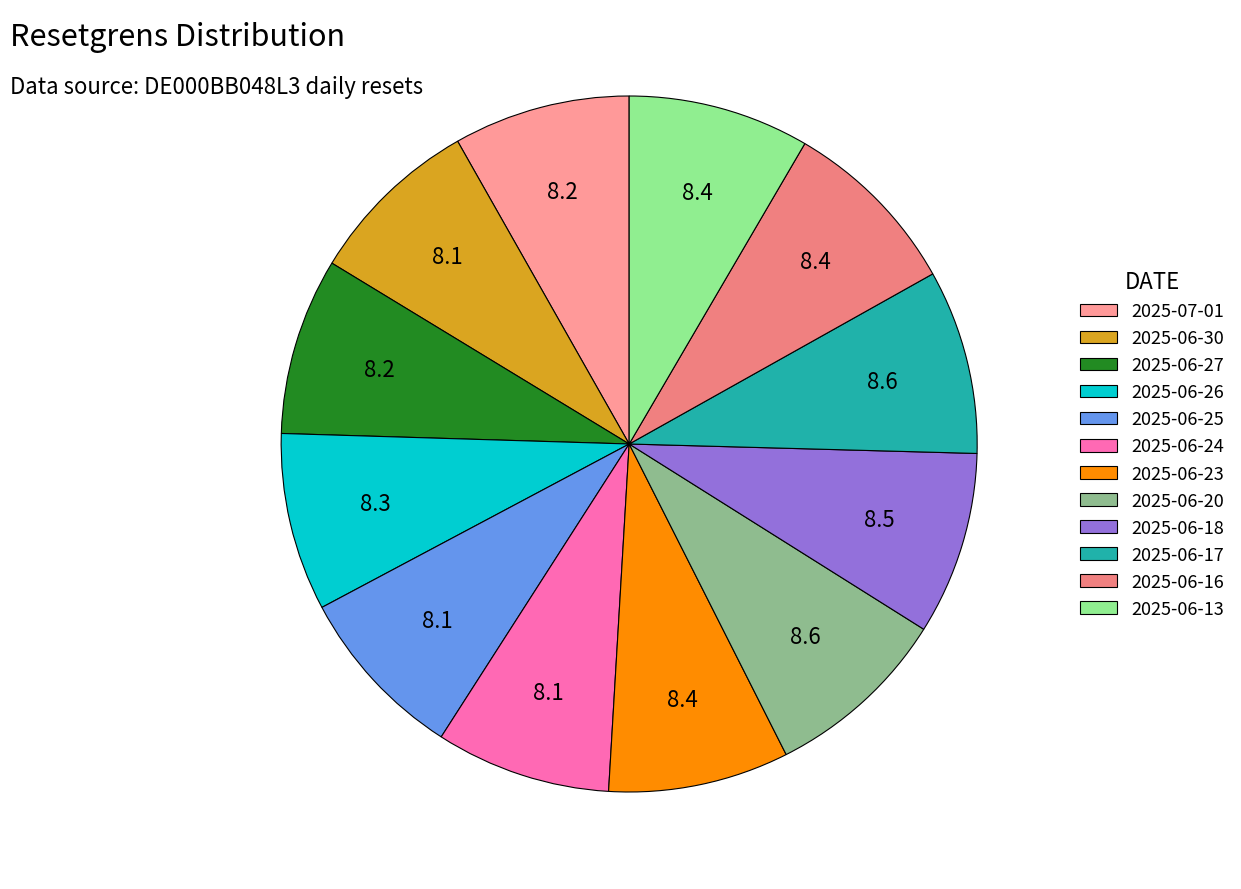

How many segments does this pie chart have?

12